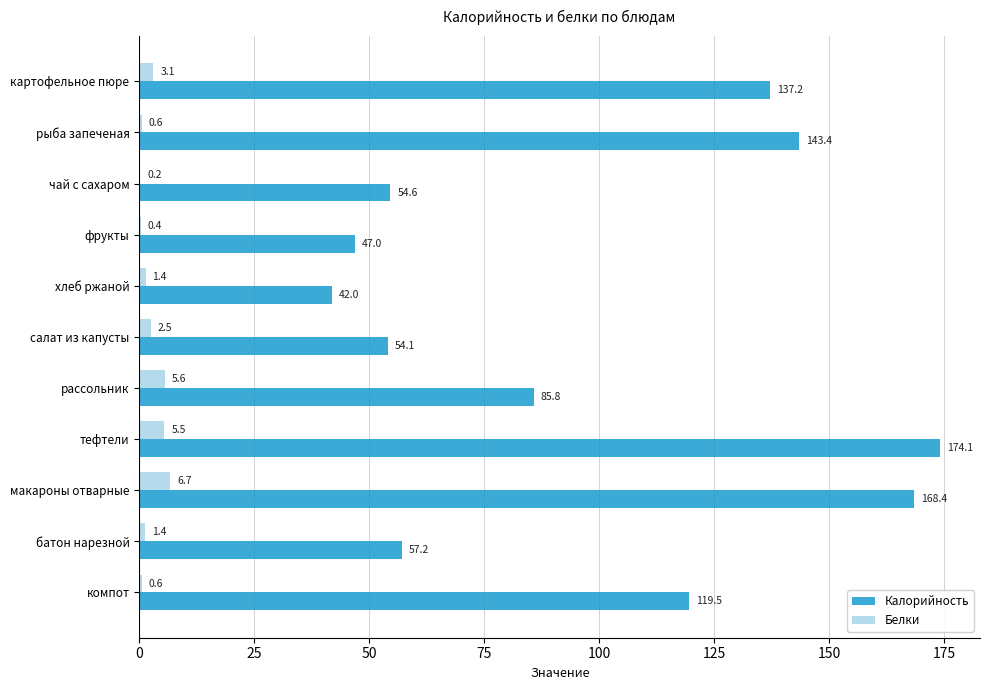

At which category is the sum across all series the highest?

тефтели